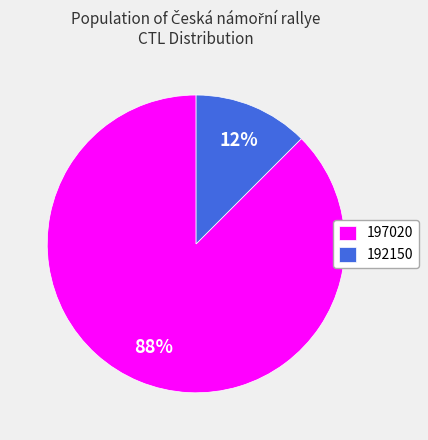

Do 192150 and 197020 together represent more than half of the pie?

Yes